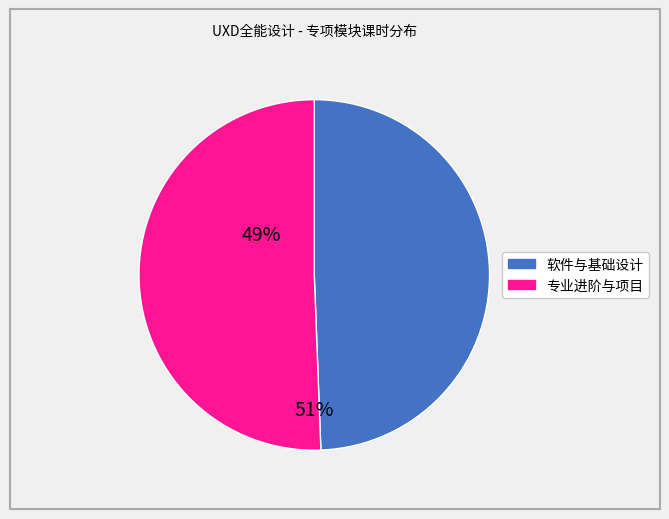

Is there any slice that represents more than half of the pie?

Yes